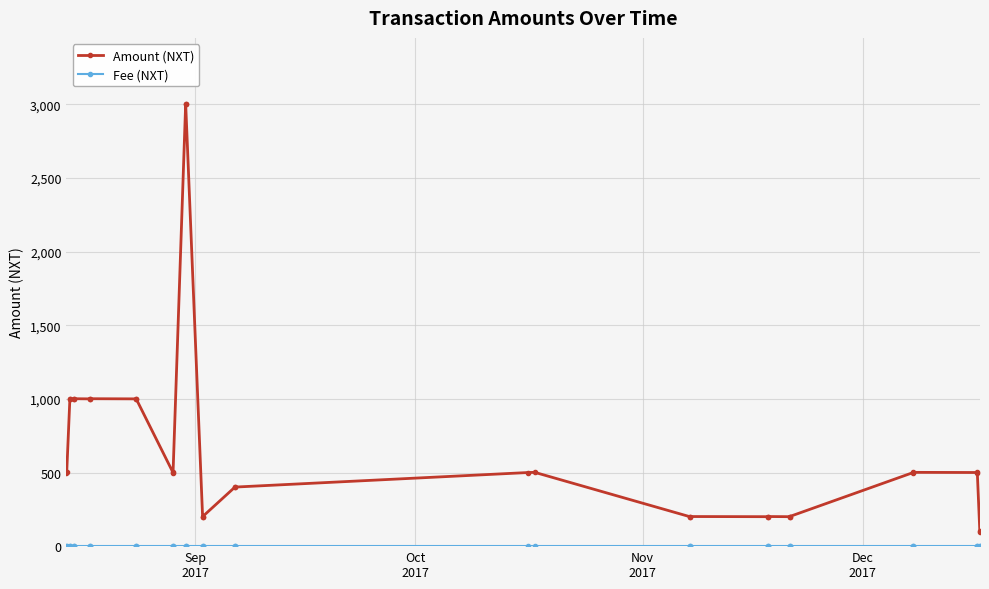

What is the difference between the maximum and minimum values in the Amount (NXT) series?

2902